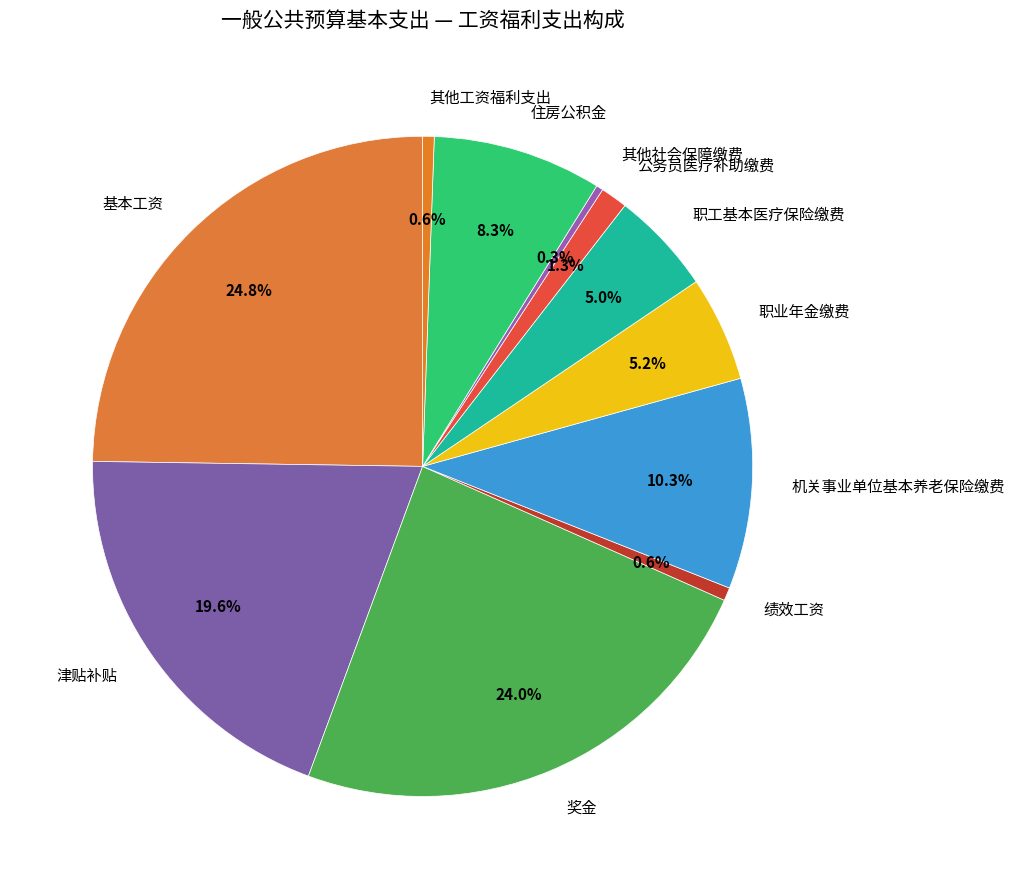

Is 基本工资 the majority of the pie?

No